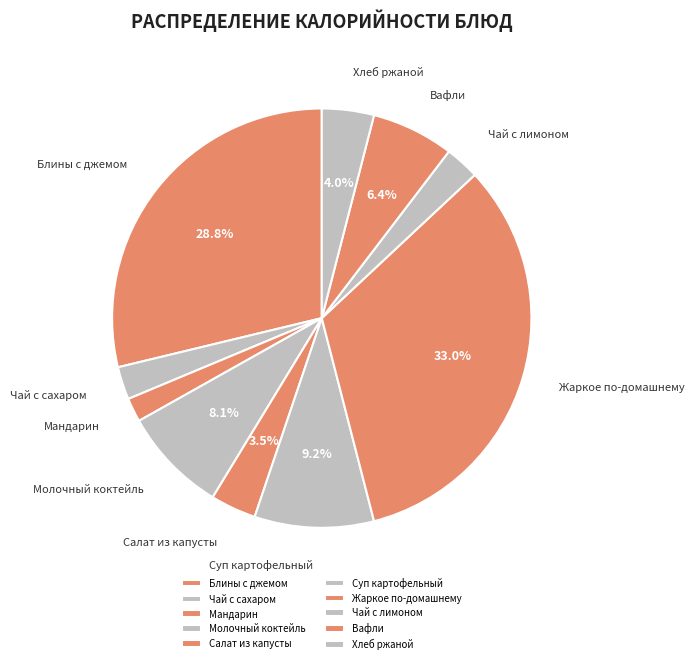

What percentage is the Мандарин slice, to the nearest percent?

2%